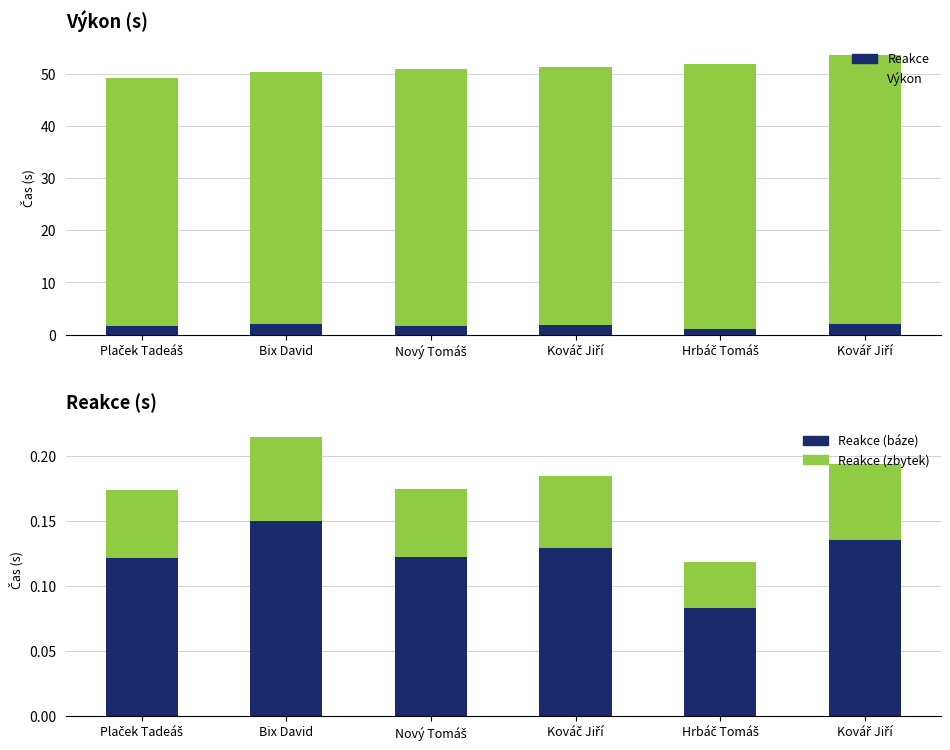

How many groups of bars are there?

6